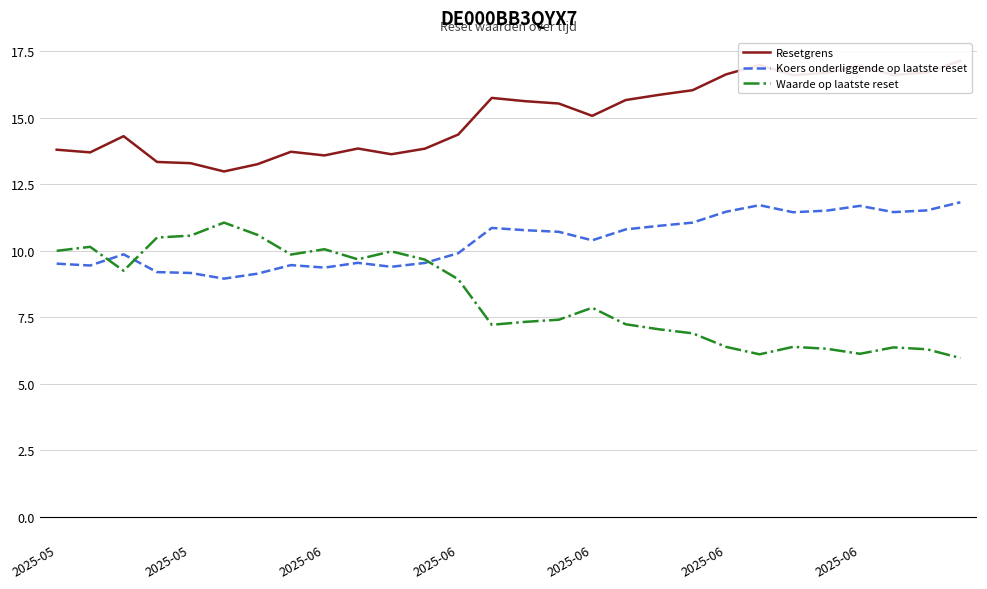

True or false: Koers onderliggende op laatste reset and Resetgrens intersect in this chart.

False